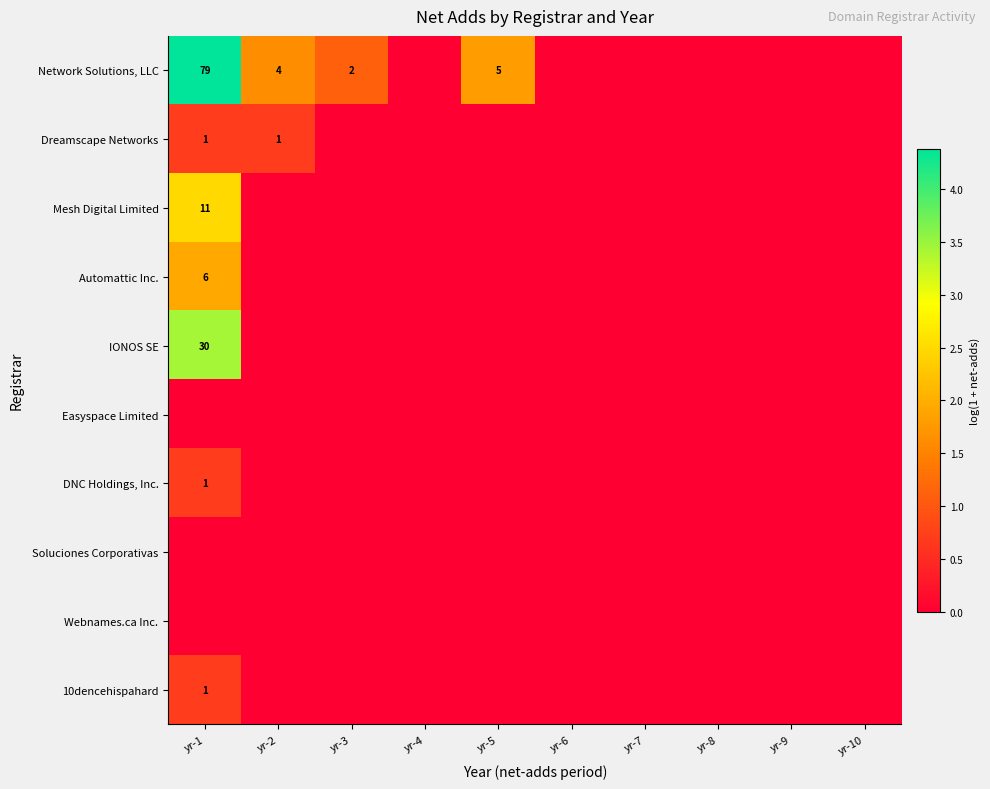

Is it true that IONOS SE equals 30 at yr-1?

True